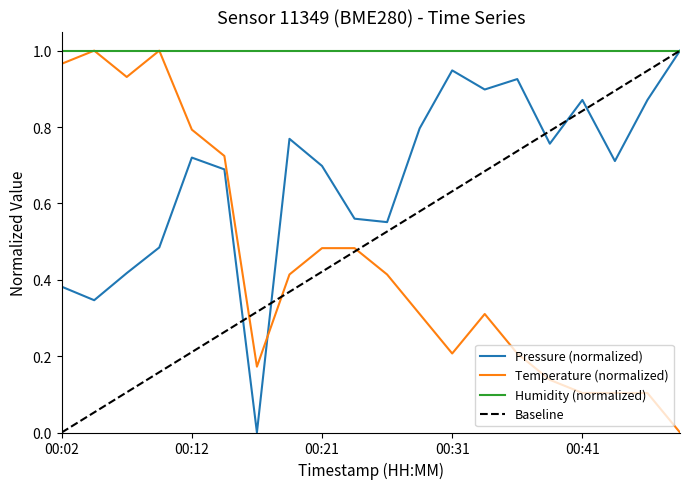

What is the average value of the pressure series?

0.7